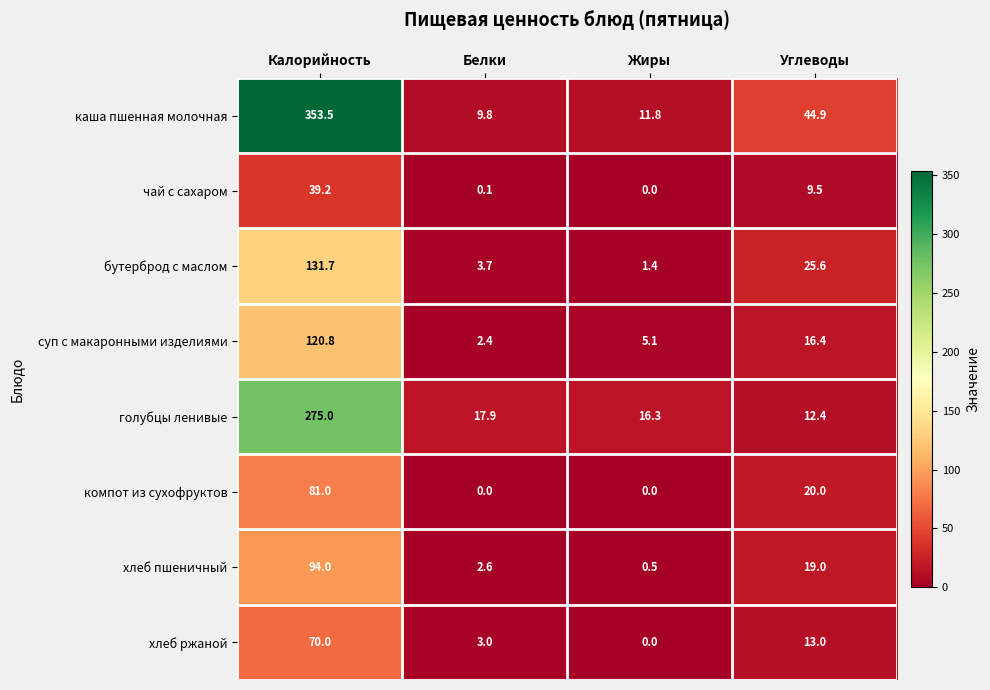

Which series has the largest total across all categories?

каша пшенная молочная